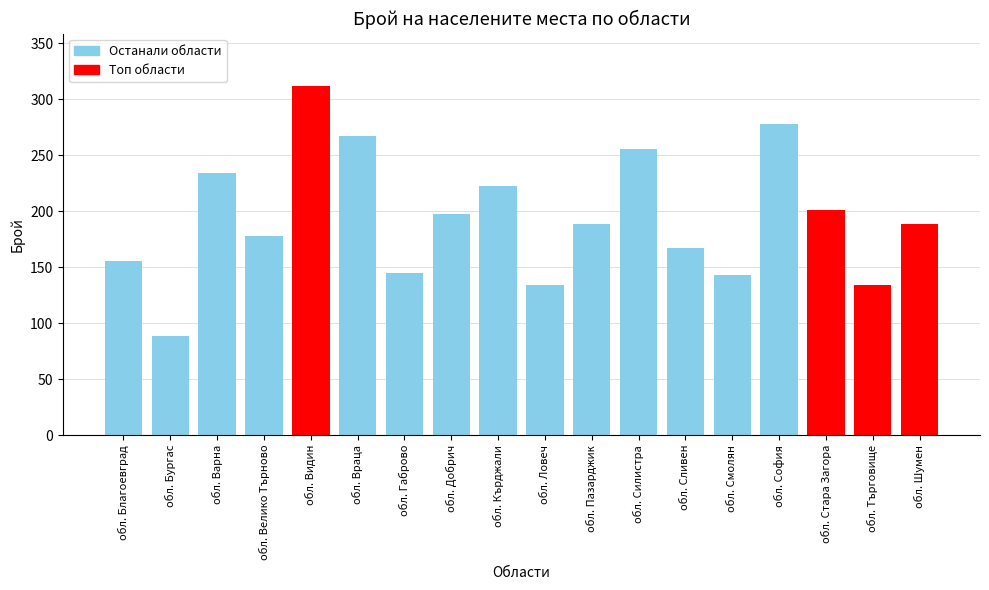

Where does the data first go above 189?

обл. Варна